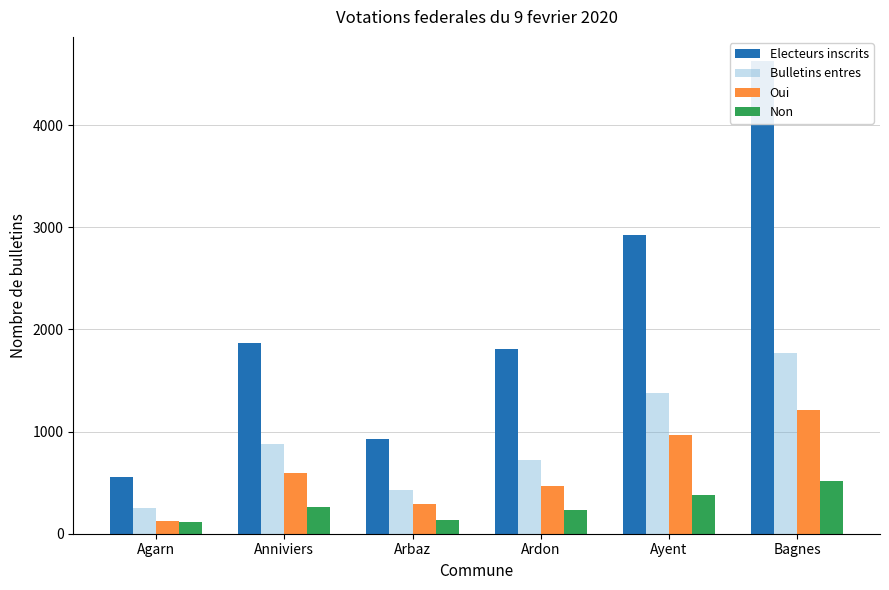

What is the approximate value of Oui at Agarn, to the nearest 100?

100